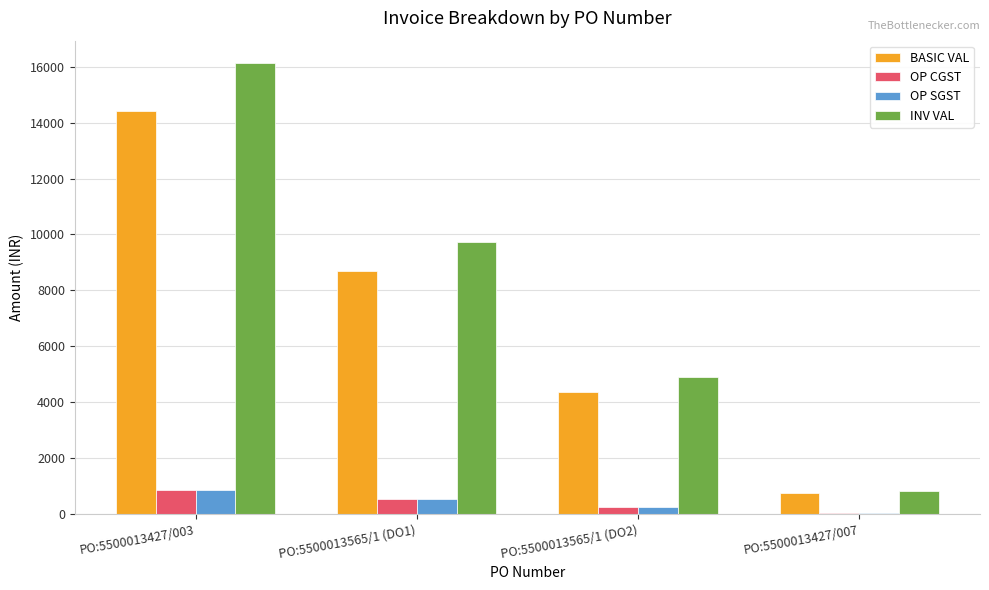

Where is OP SGST nearest to the value 454?

PO:5500013565/1 (DO1)